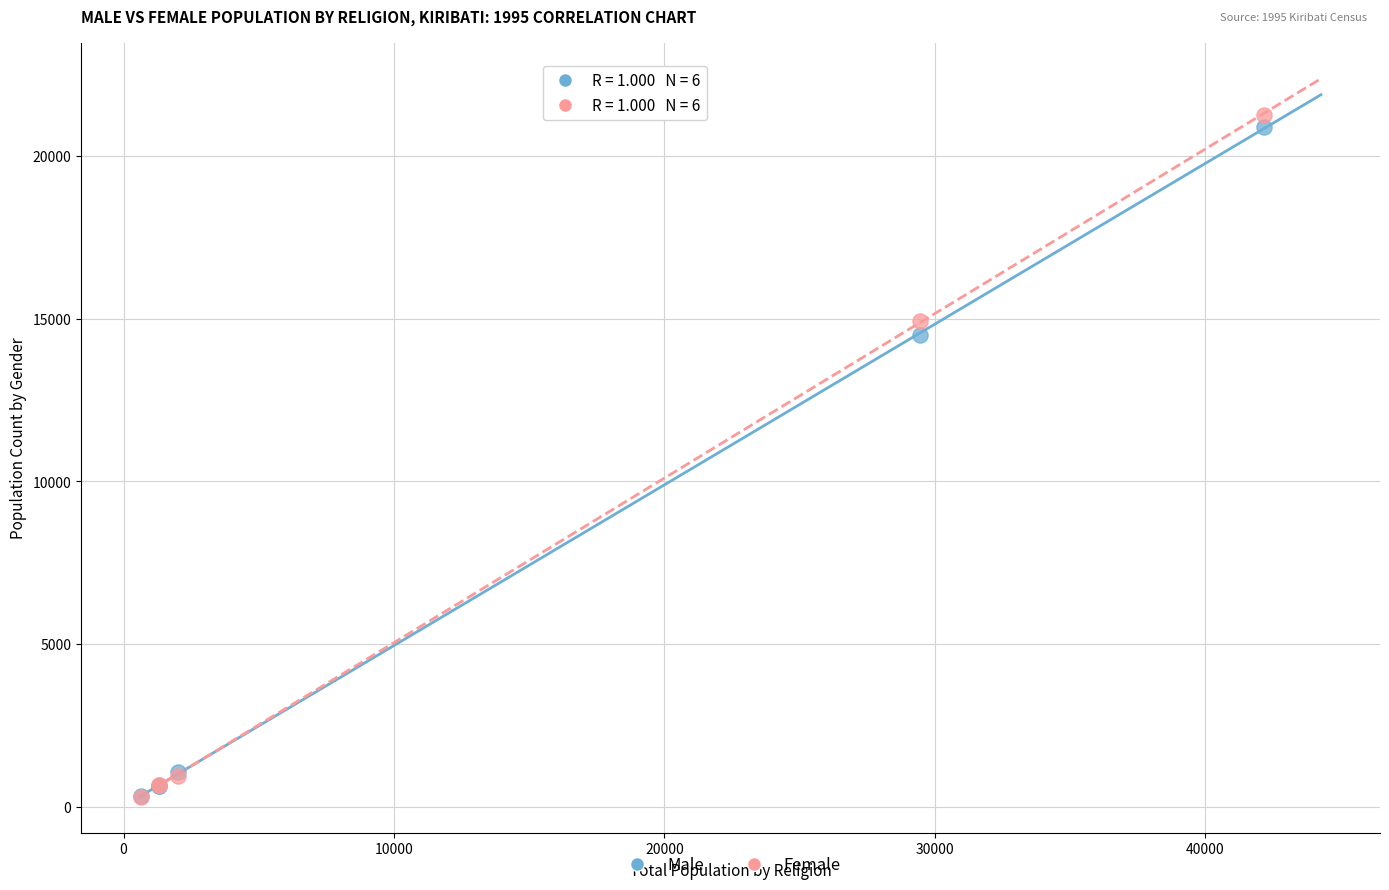

What are all the series names shown in the legend?

Male, Female